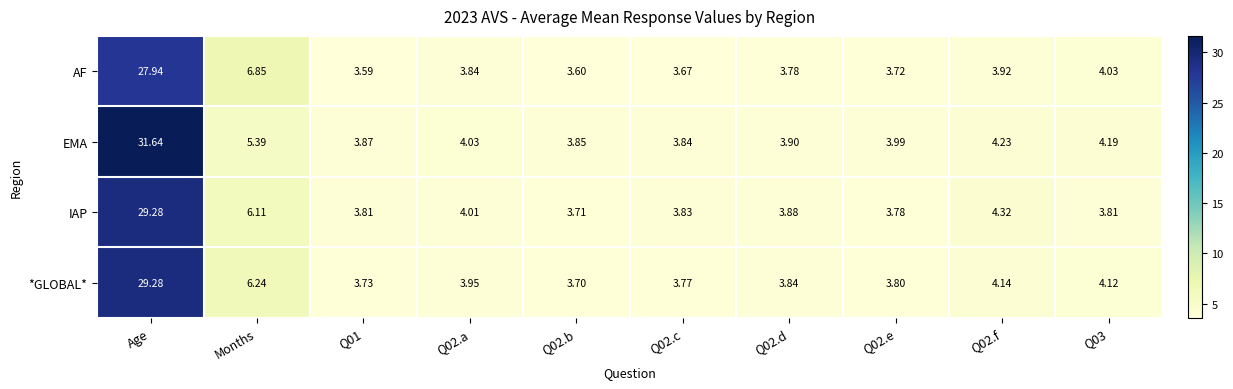

Which series changed the most between Q01 and Q02.b?

IAP